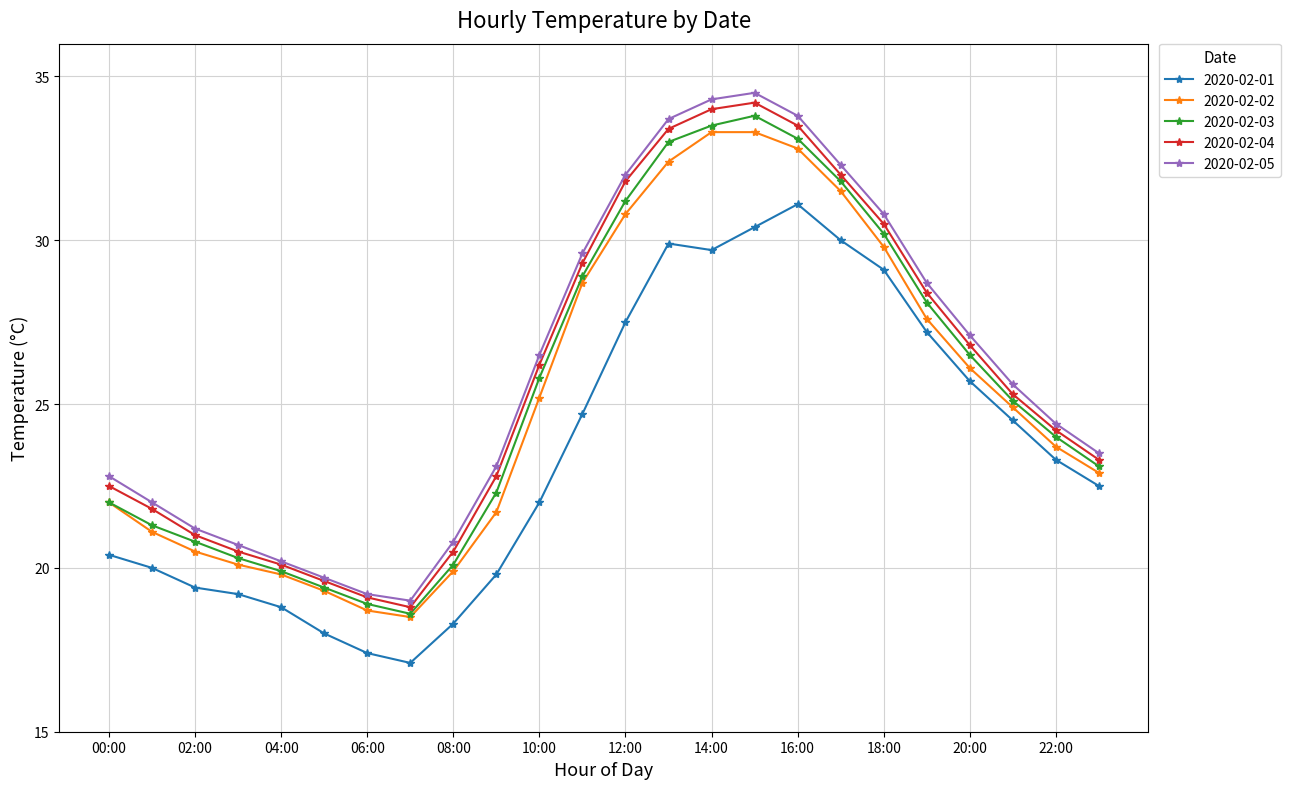

True or false: 2020-02-05 and 2020-02-01 intersect in this chart.

False